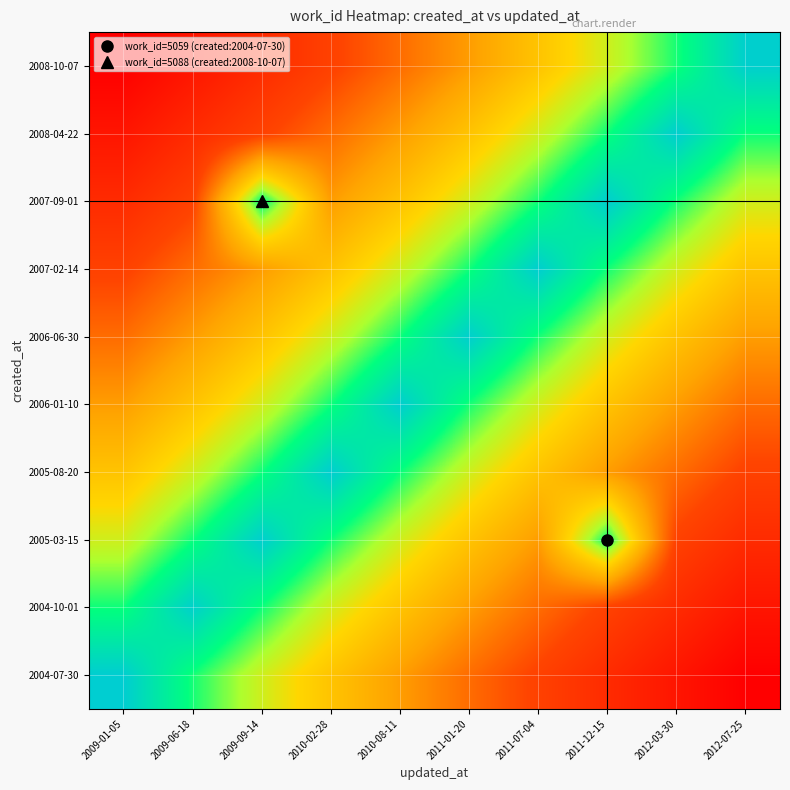

At which category does the chart reach its peak across all series?

2009-01-05